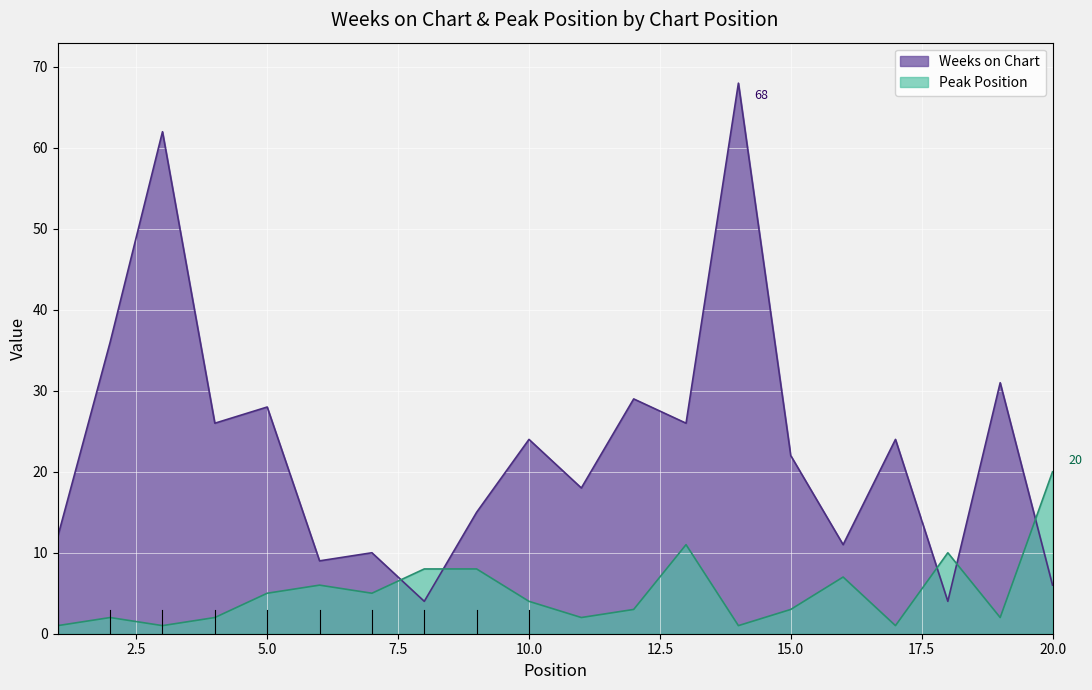

True or false: Peak Position has a value of 1 at 15.

False